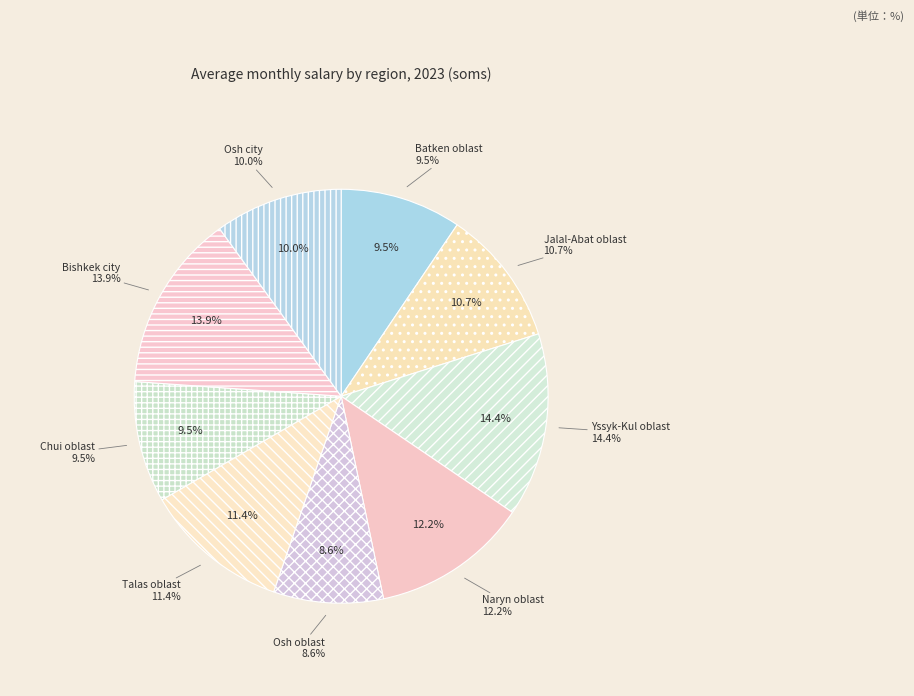

What percentage is NOT represented by Jalal-Abat oblast?

89.3%